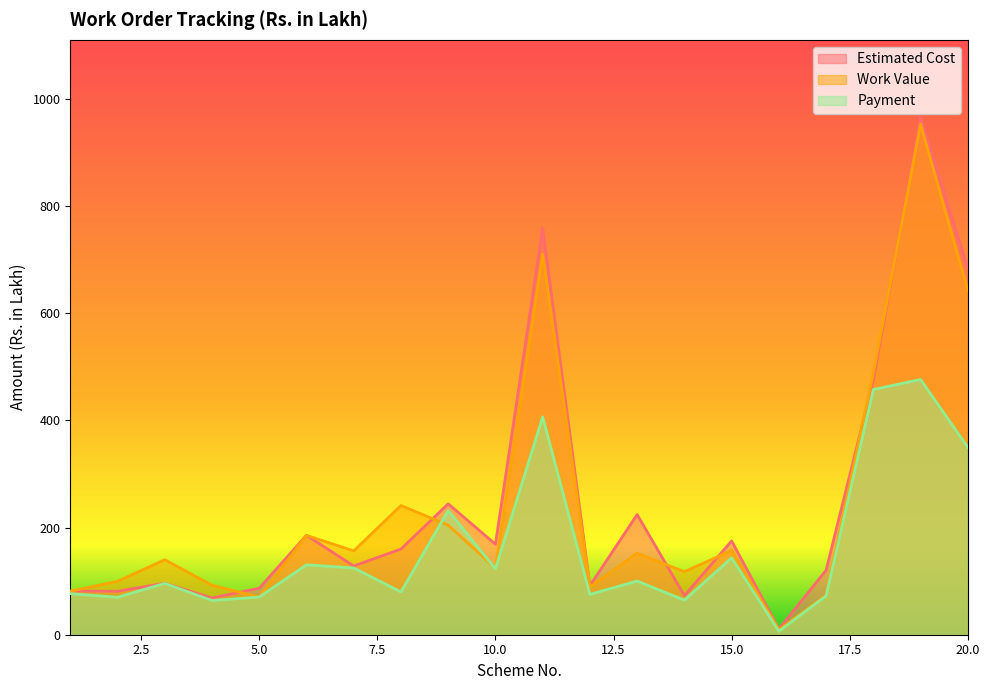

Where is the first local maximum for Estimated Cost?

3